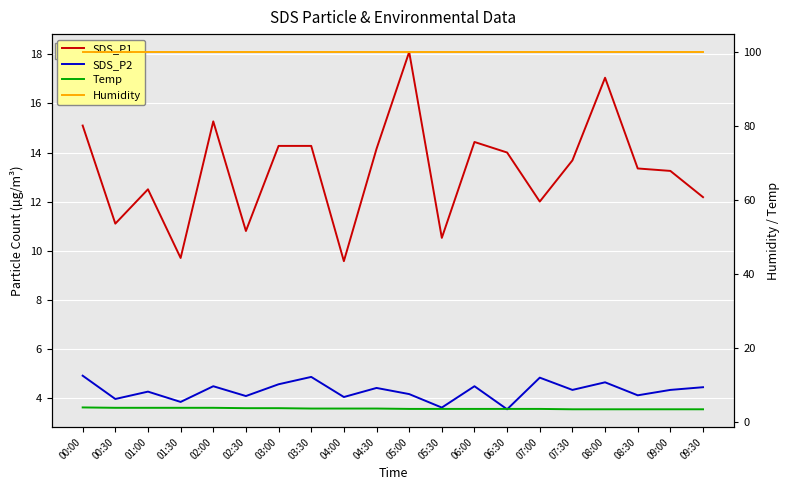

True or false: SDS_P1 has more than 2 points higher than both neighbors.

True